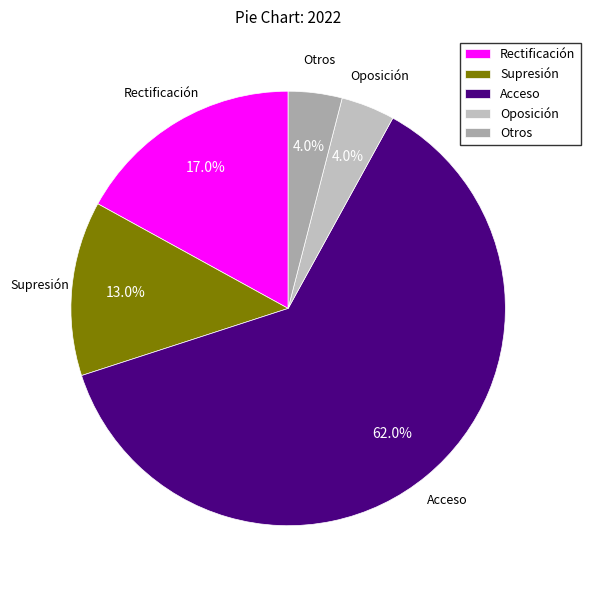

To the nearest percent, what percentage of the pie is Rectificación?

17%